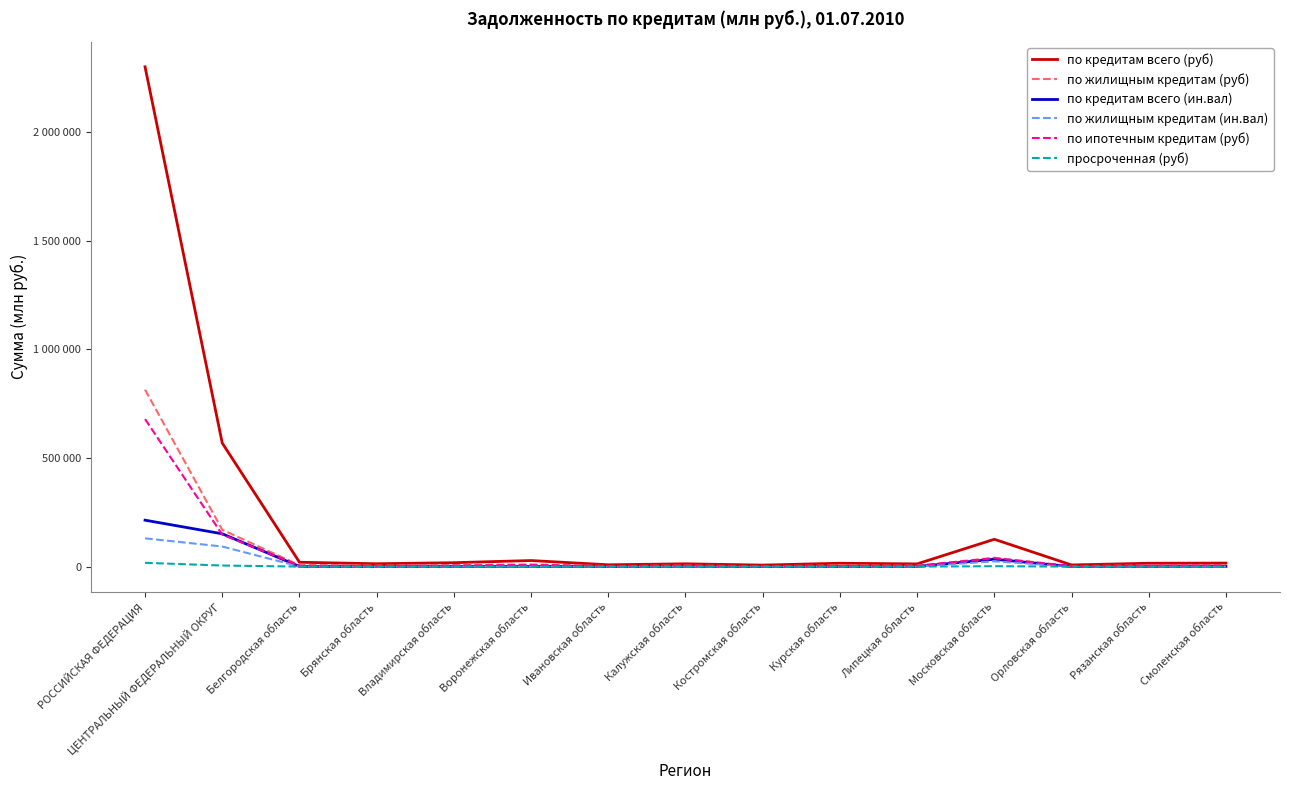

Which series has the largest range (max minus min)?

по кредитам всего (руб)